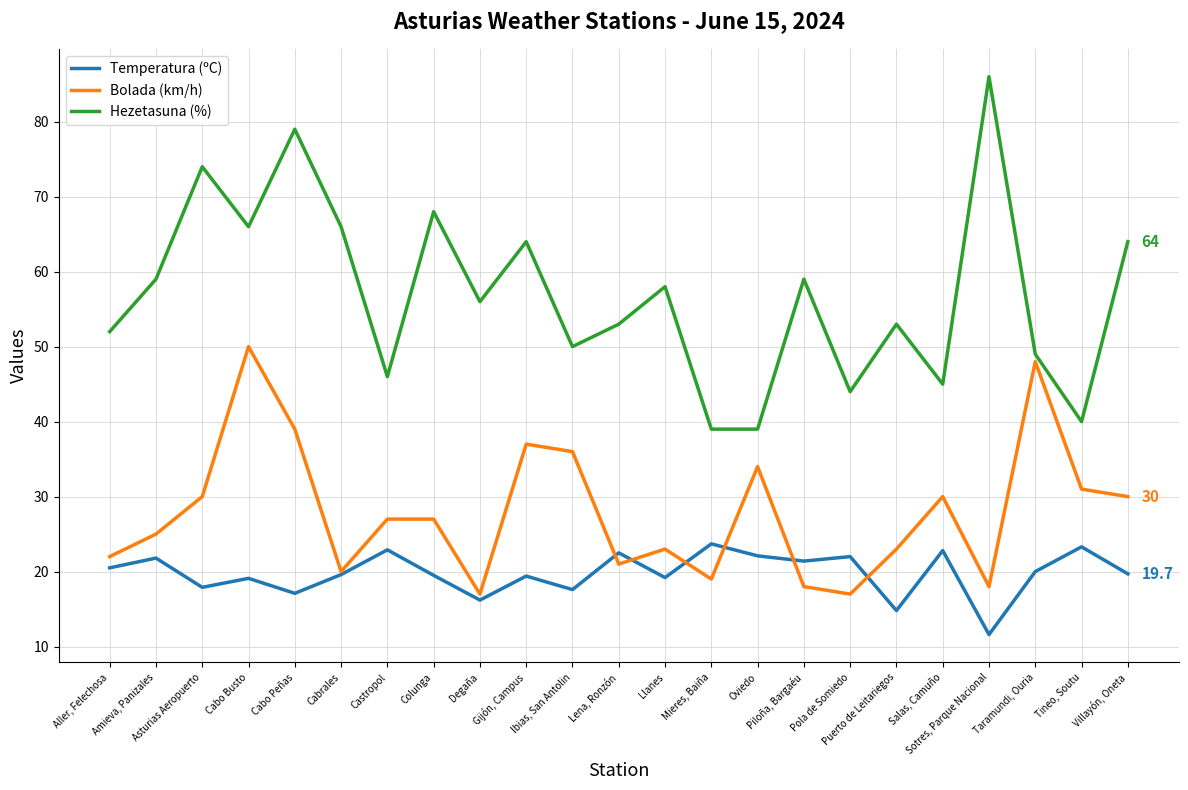

Where does the Hezetasuna (%) series first go above 56?

Amieva, Panizales